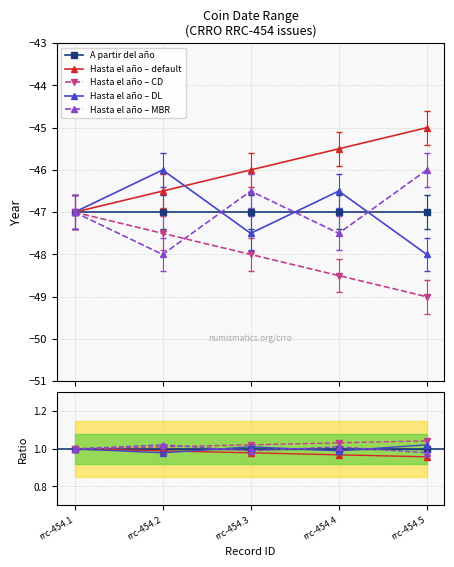

The A partir del año series shows 1.0 at rrc-454.4. True or false?

True